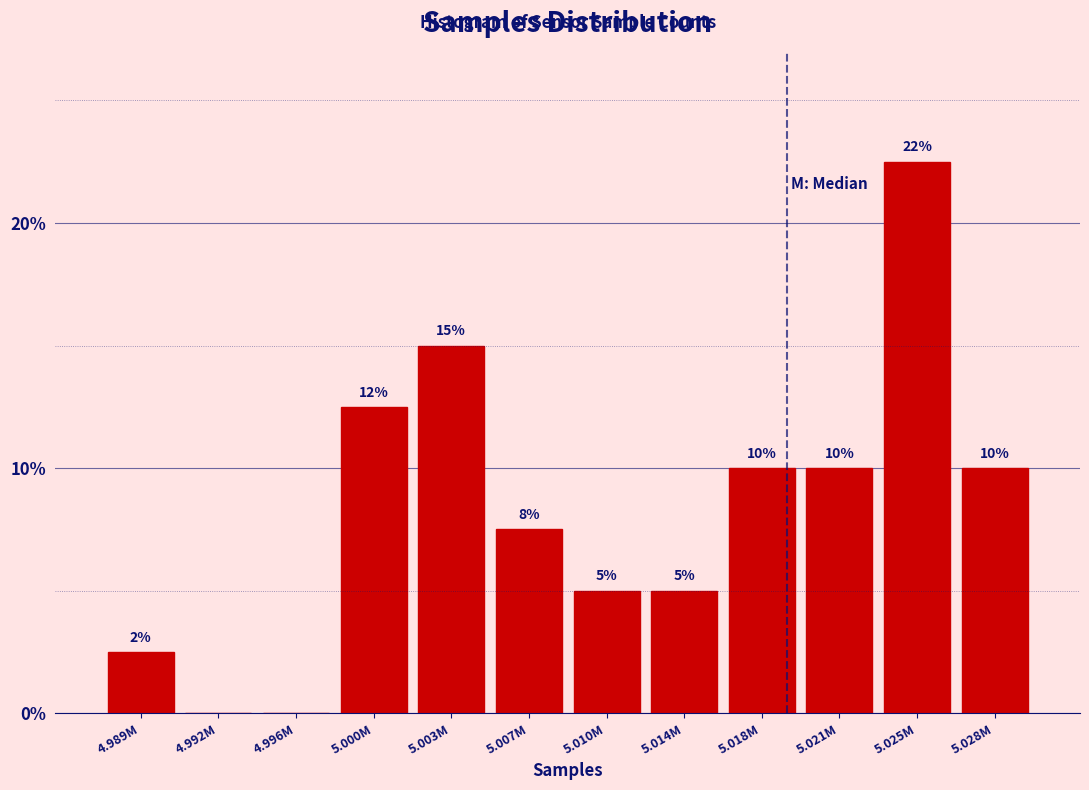

What is the approximate value at 5.007M?

7.5